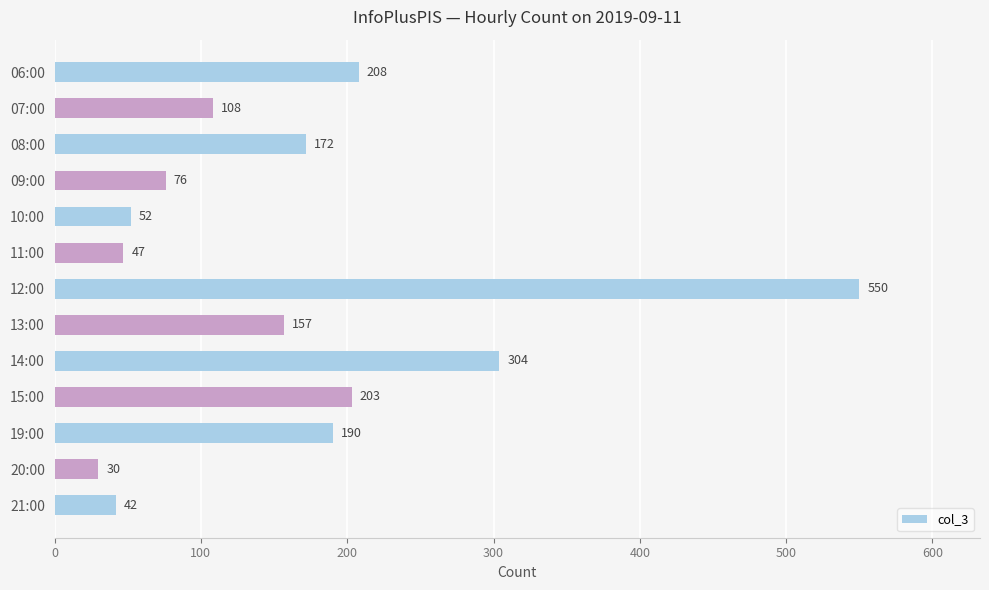

What is the difference between the second highest and minimum values?

274